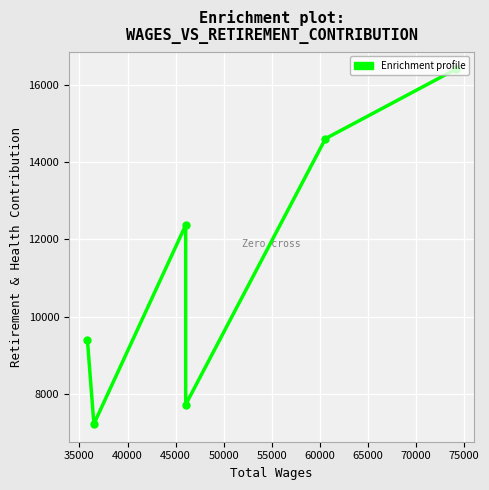

How many lines are shown in the chart?

1